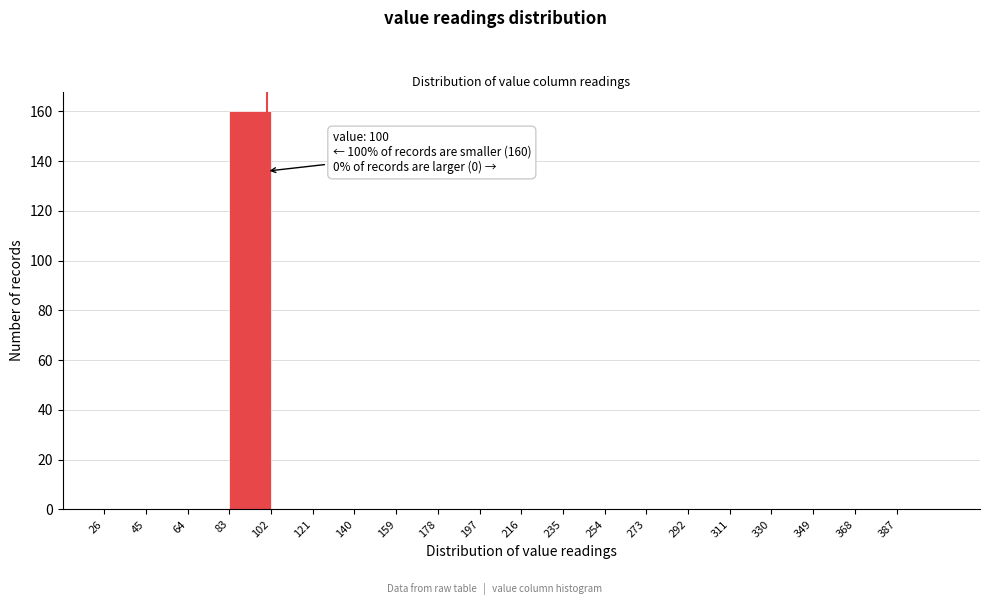

Which range on the x-axis has the tallest bar?

83 to 102